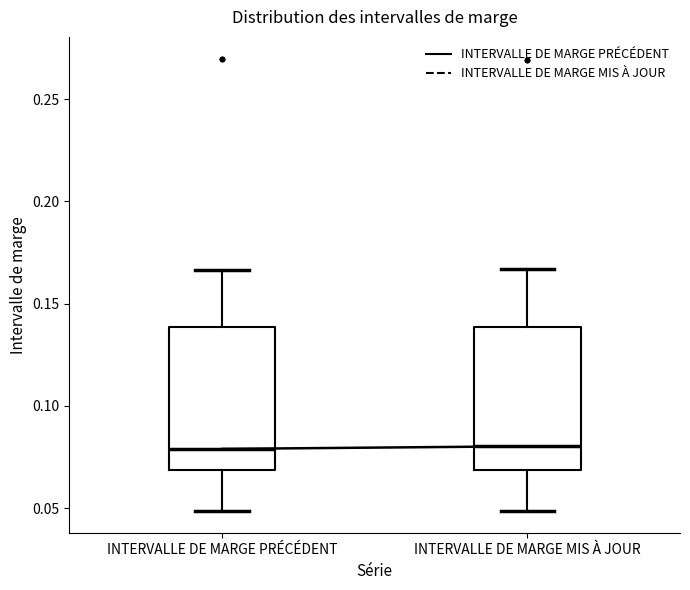

Where does the lower whisker of the box for INTERVALLE DE MARGE PRÉCÉDENT end on the y-axis? The values are not printed on the chart, so give them approximately, as read against the axis.

0.050